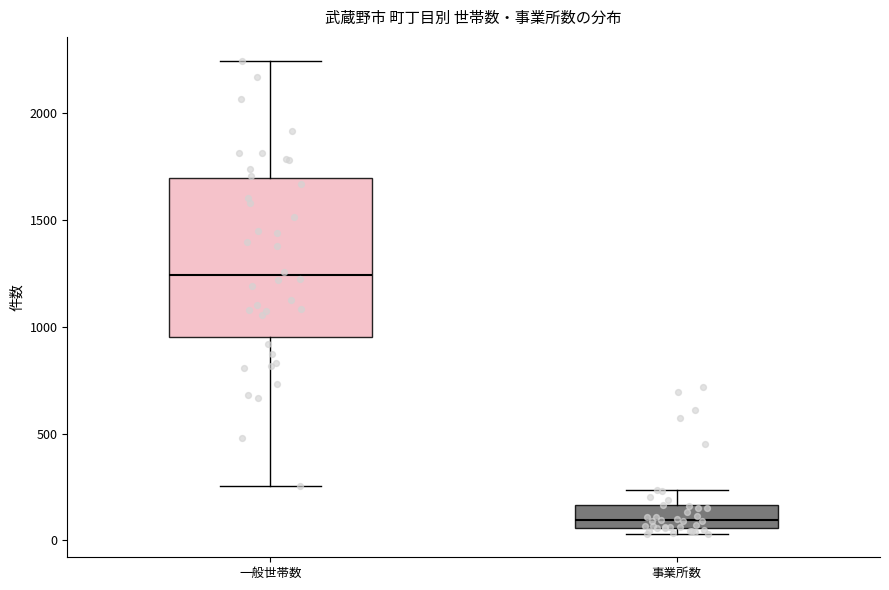

Reading left to right, read every box against the y-axis: the position of its median line, the range the box covers, and the ends of its whiskers. The values are not printed on the chart, so give them approximately, as read against the axis.

一般世帯数: median 1250, box 950 to 1700, whiskers 250 to 2250
事業所数: median 100, box 50 to 150, whiskers 50 (just below the box's lower edge) to 250